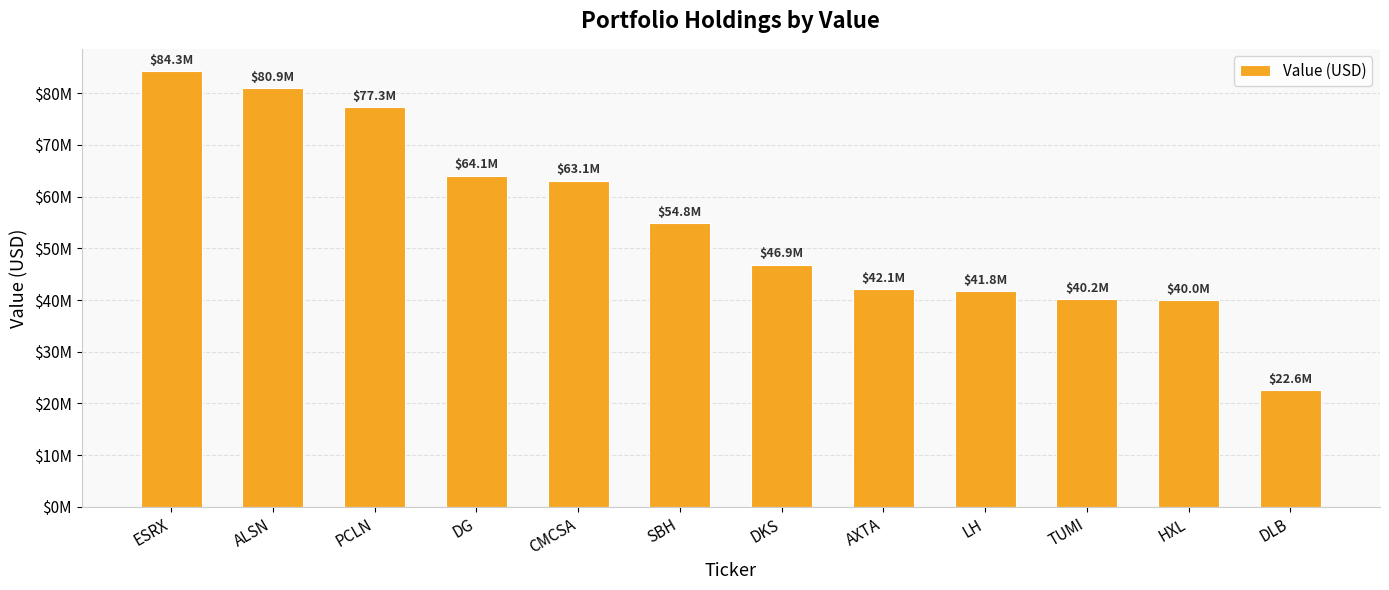

Are the bars horizontal?

No